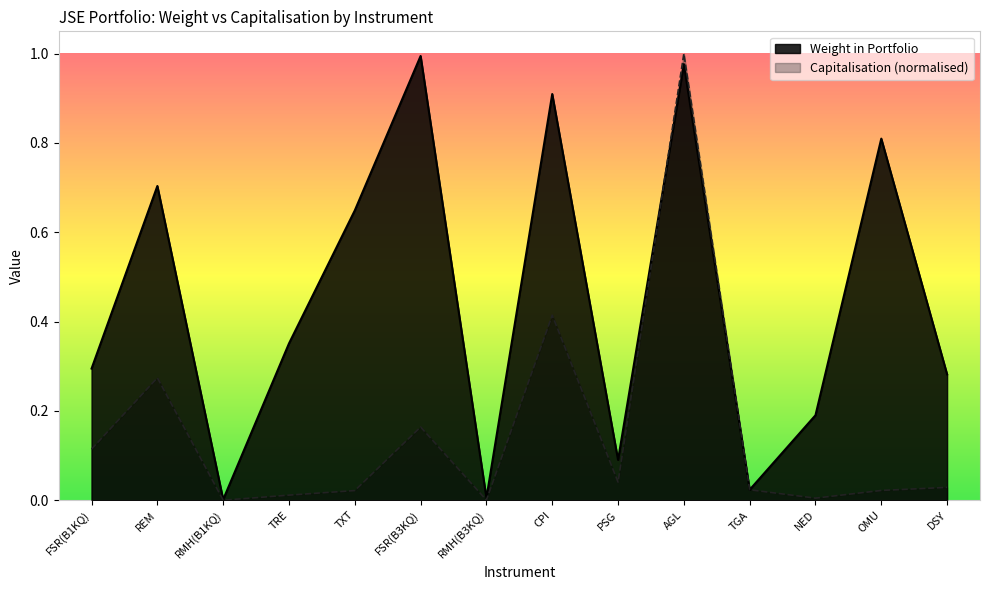

Which category has the highest value in the Weight in Portfolio series?

FSR(B3KQ)